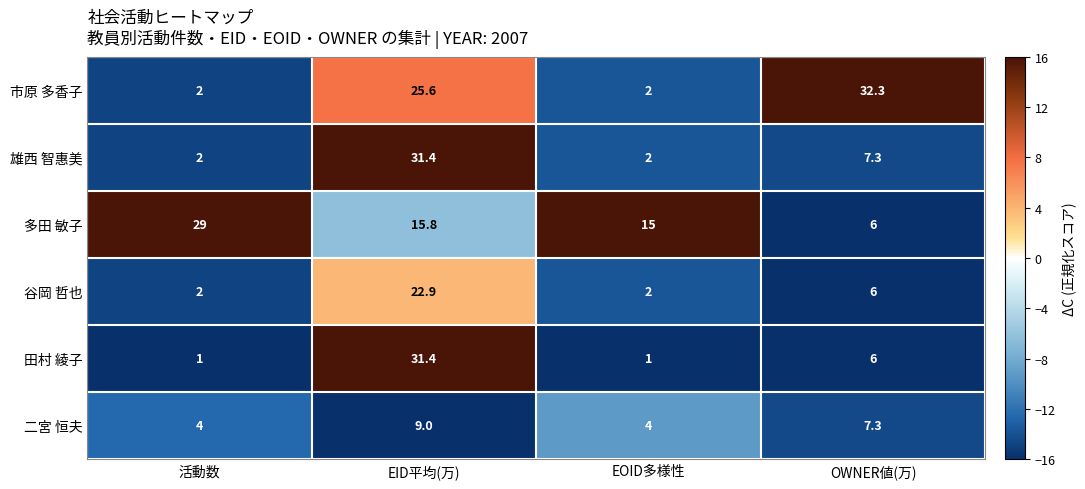

What is the difference between the maximum and minimum values in the 雄西 智惠美 series?

29.4